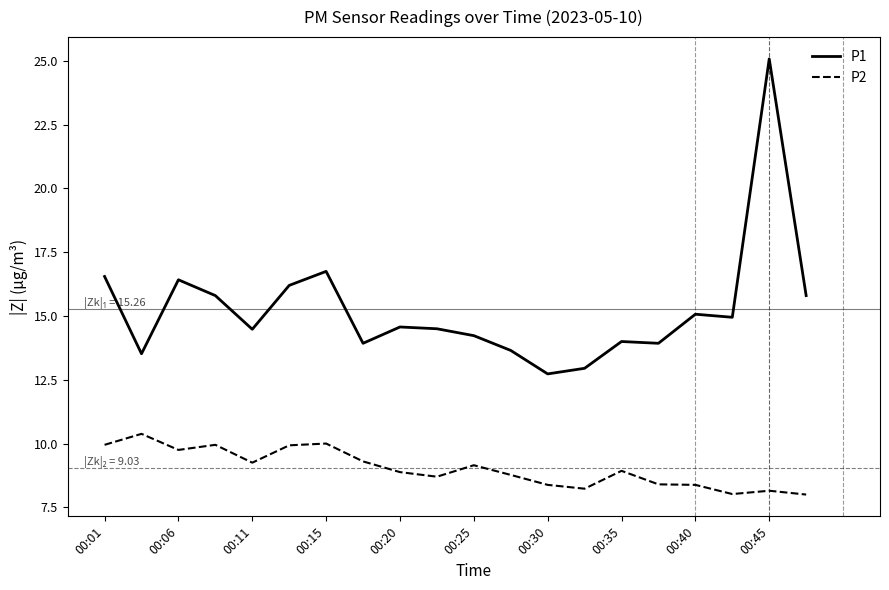

What is the minimum value shown in the chart?

8.0